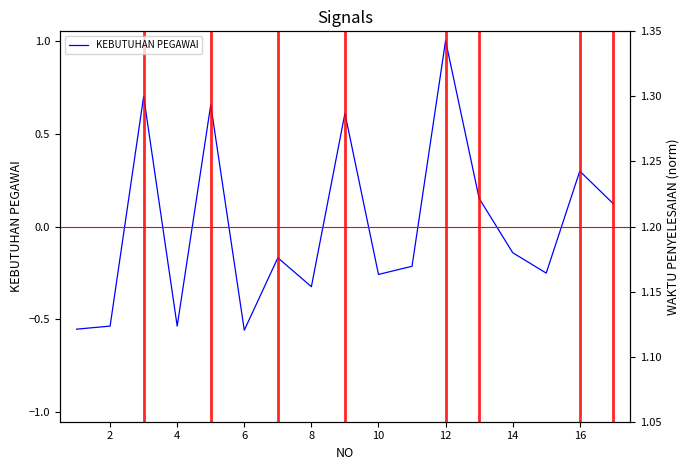

Between 3 and 8, which is larger?

3